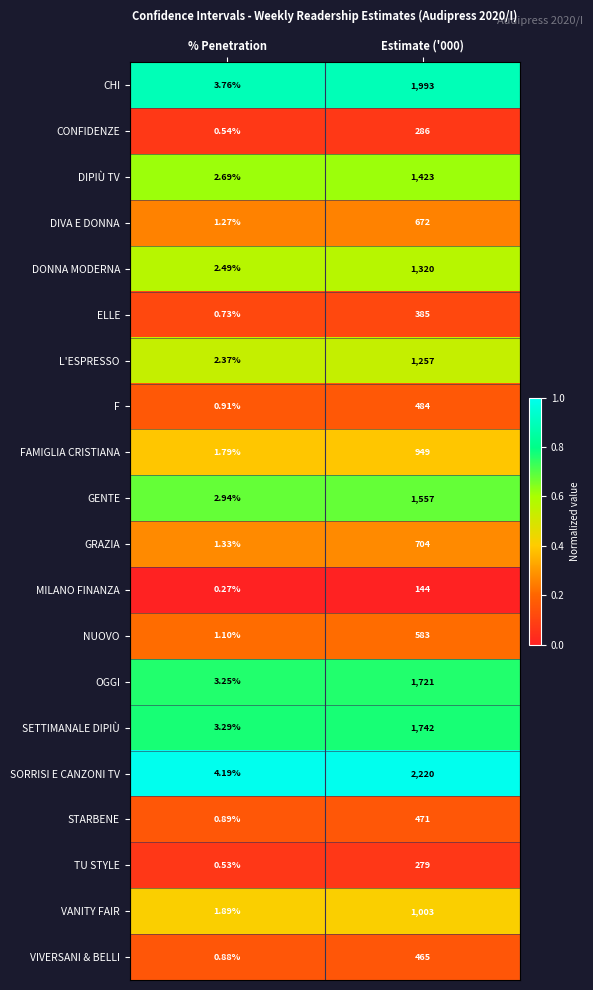

At how many categories does at least one series exceed 0?

2